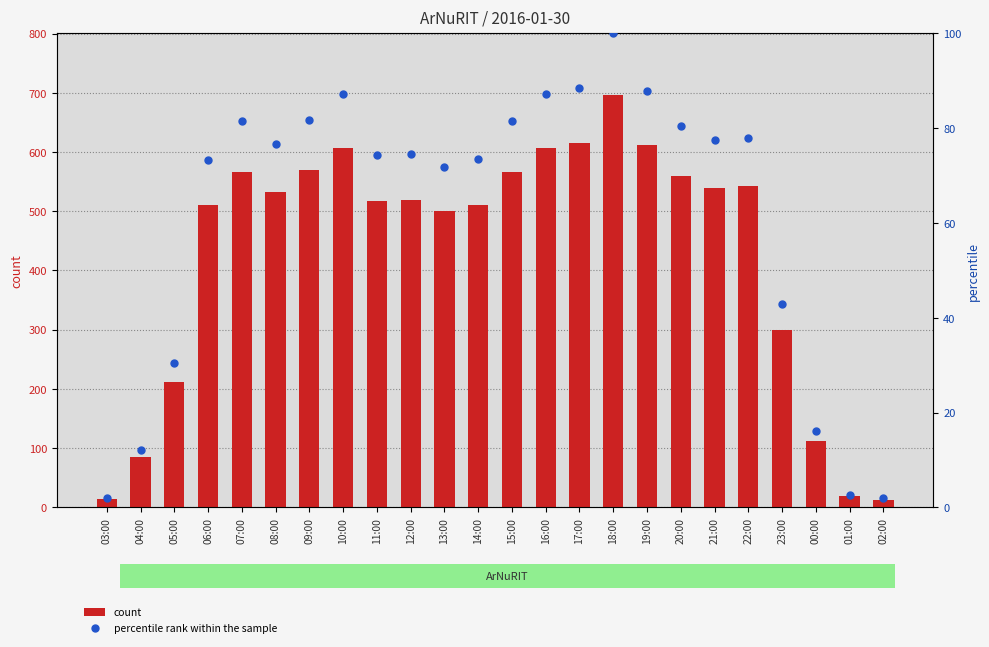

Which series has the largest total across all categories?

count